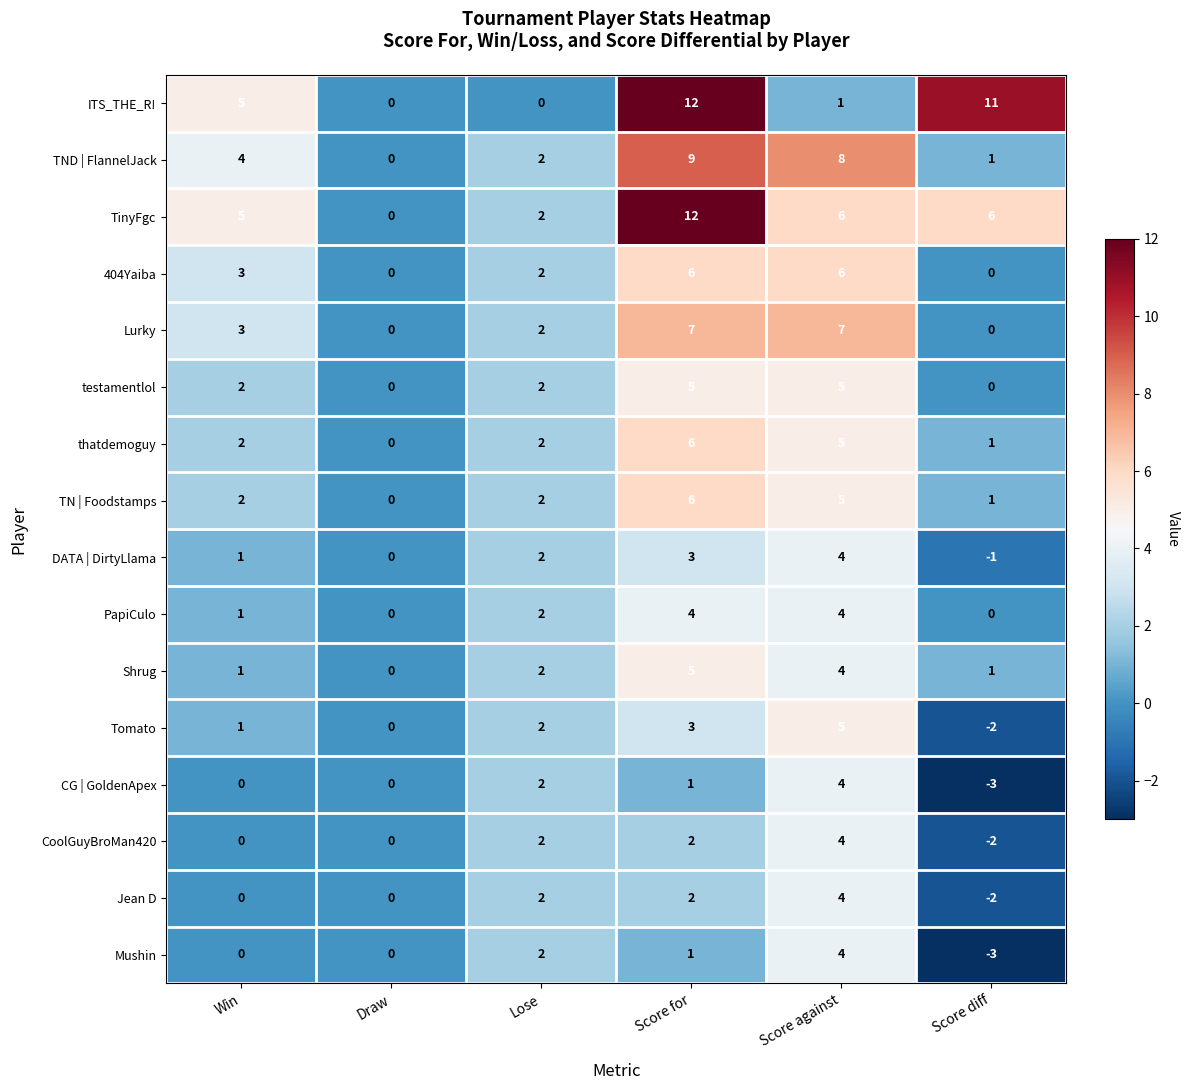

How many series are shown in this chart?

16